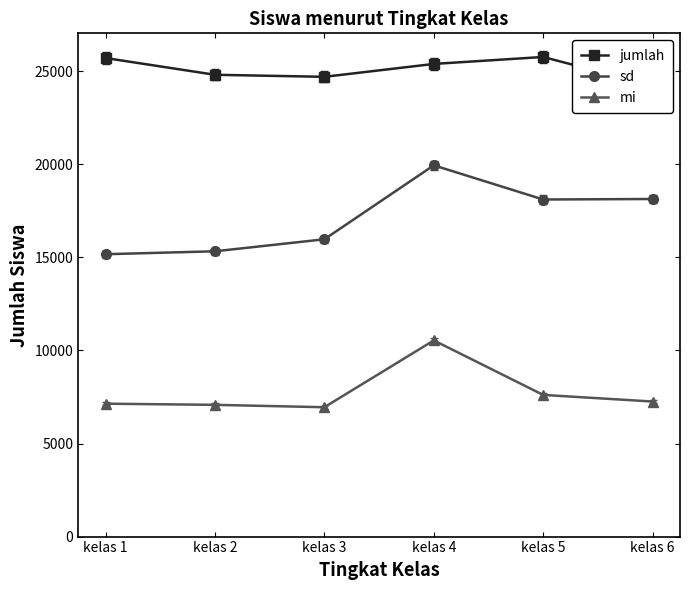

What is the sum of all jumlah values?

150630